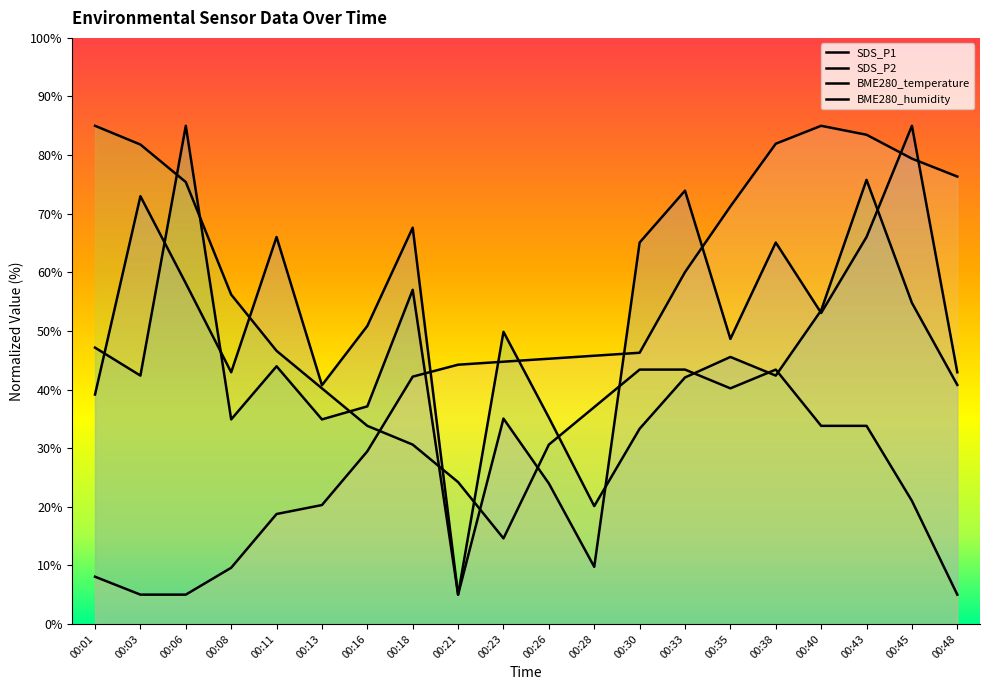

What is the sum of the SDS_P2 values at 00:21 and 00:35?

53.6